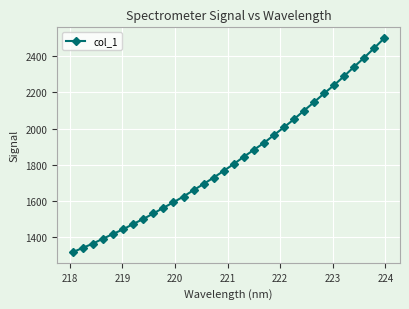

What is the smallest value displayed?

1318.6